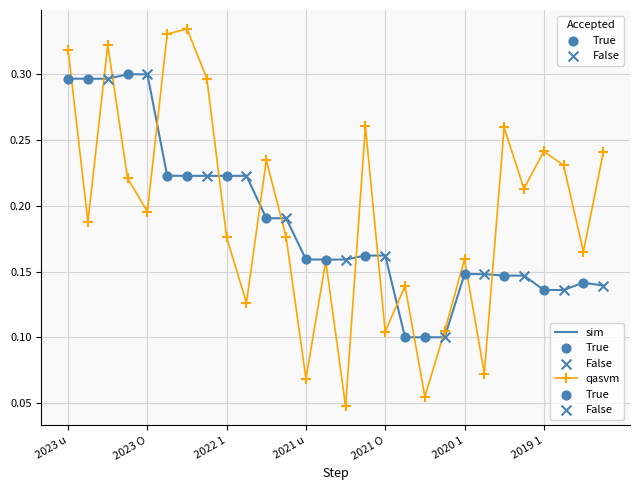

Which series has the largest range (max minus min)?

qasvm